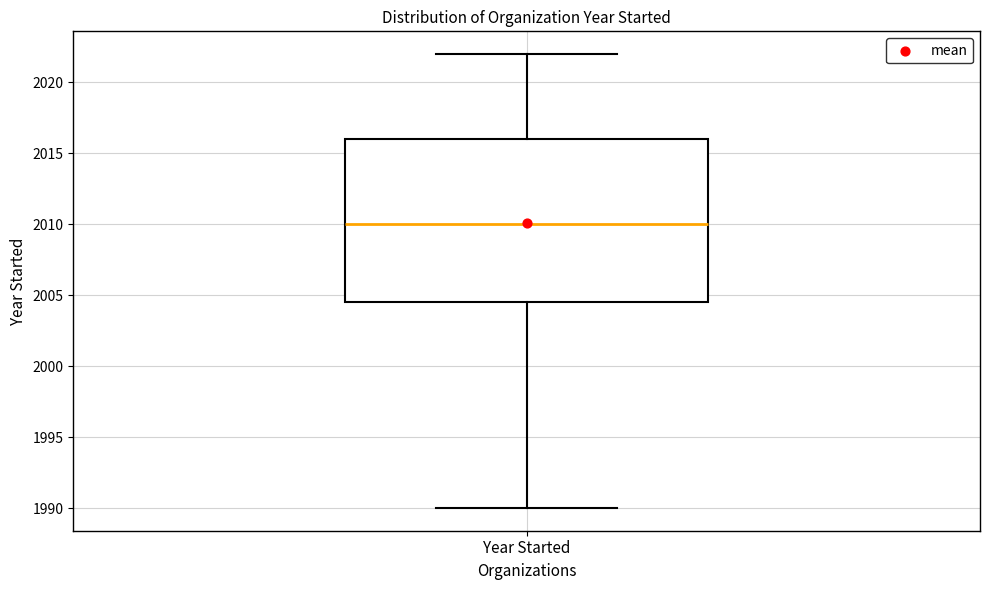

Where is the upper edge of the box for Year Started on the y-axis? The values are not printed on the chart, so give them approximately, as read against the axis.

2016.0